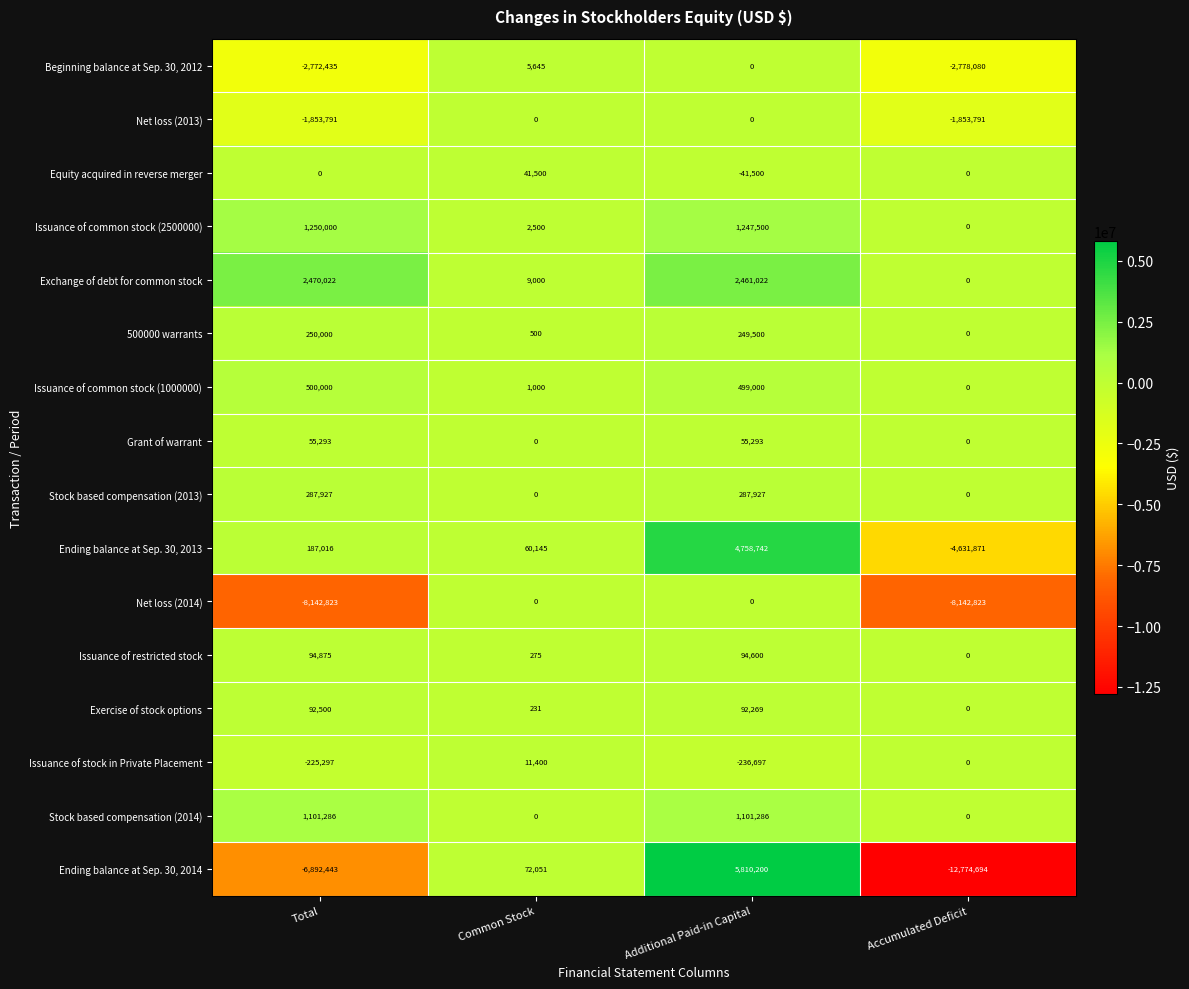

Which series changed the most between Common Stock and Additional Paid-in Capital?

Ending balance at Sep. 30, 2014